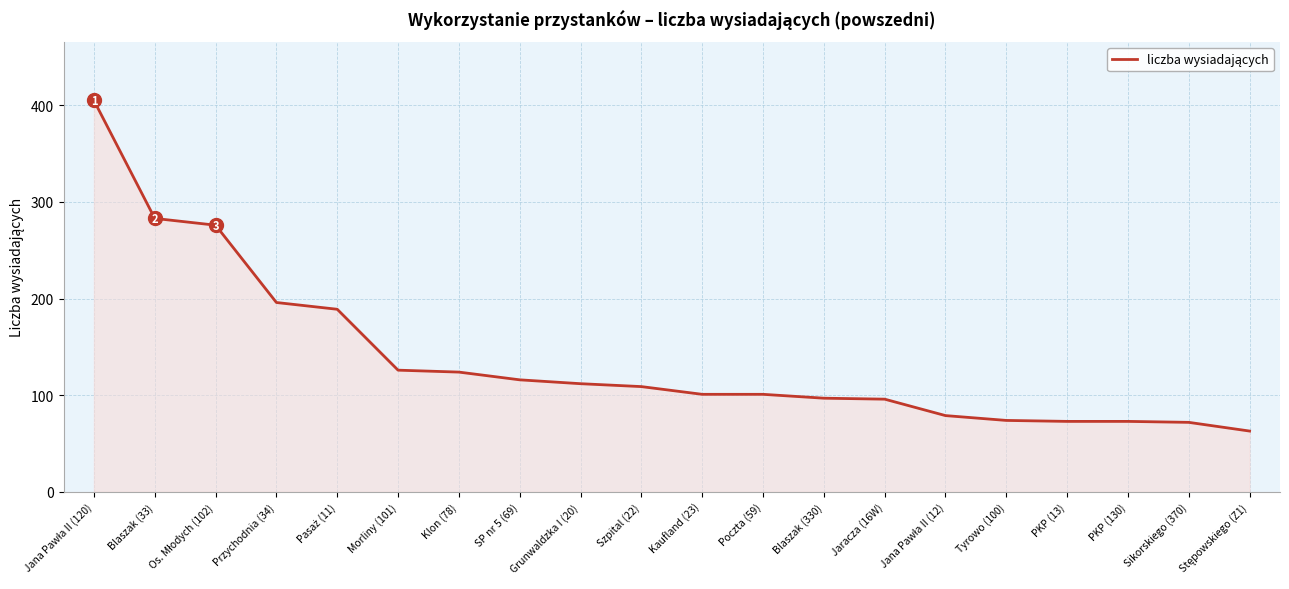

What is the minimum value shown in the chart?

63